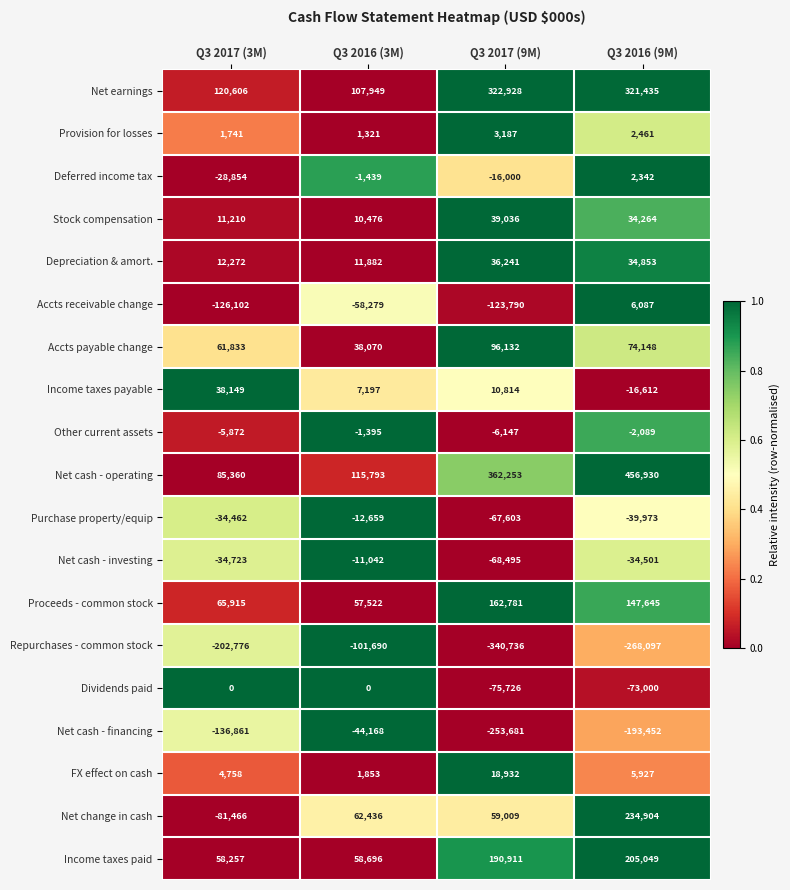

At which category is the sum across all series the highest?

Q3 2016 (9M)